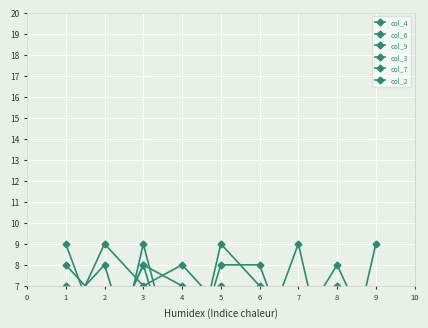

What is the difference between the maximum and minimum values in the col_3 series?

8